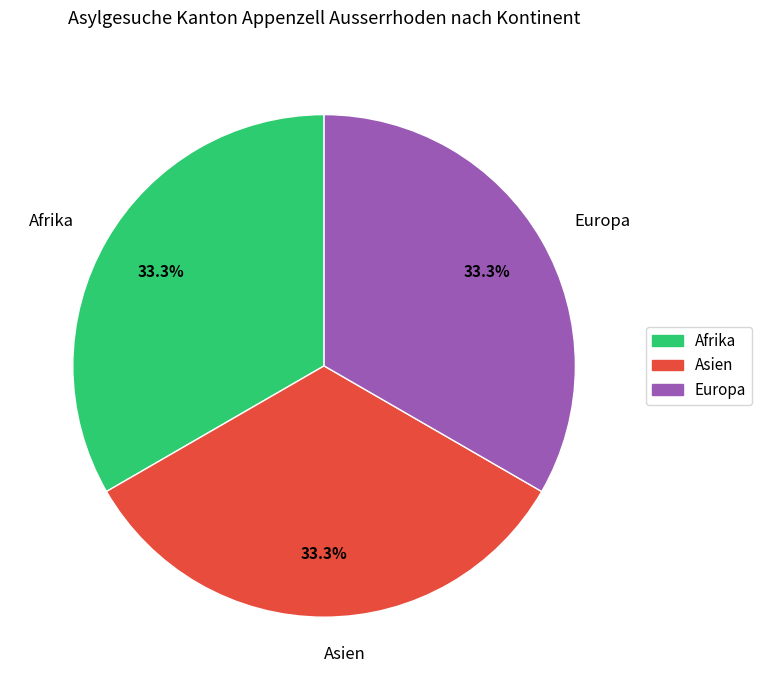

Is there a majority slice in this chart?

No